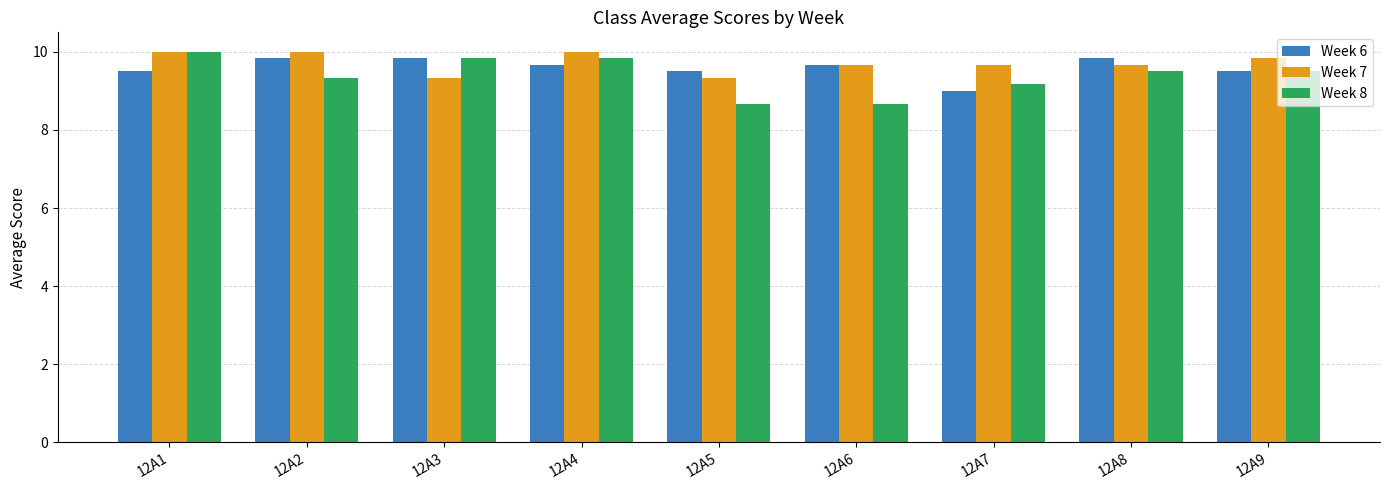

Which series has the largest range (max minus min)?

Week 8